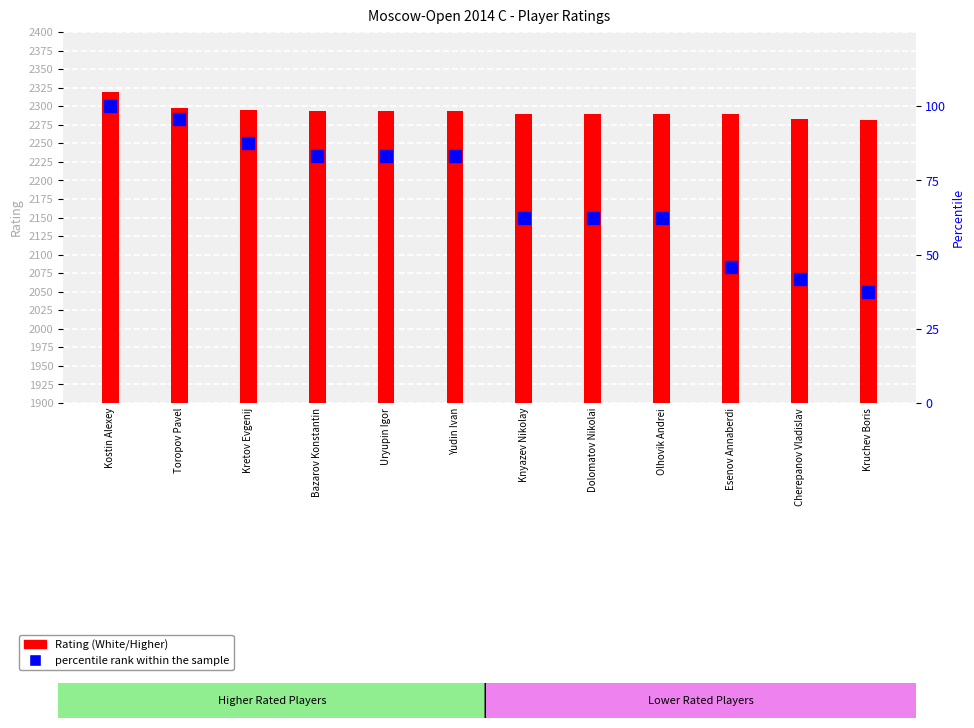

Is the value of percentile rank within the sample at Kostin Alexey greater than the value of Rating (White/Higher) at Cherepanov Vladislav?

No